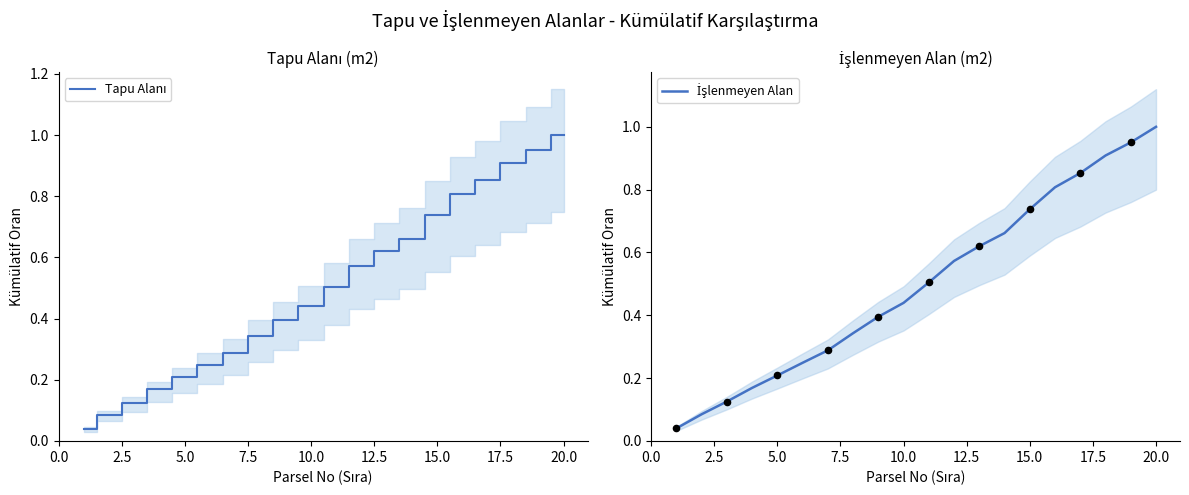

What are all the series names shown in the legend?

Tapu Alanı, İşlenmeyen Alan